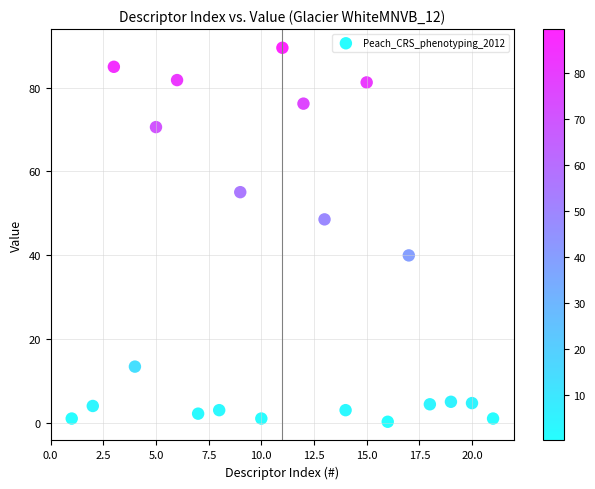

What is the range of Y values (max minus min)?

89.3